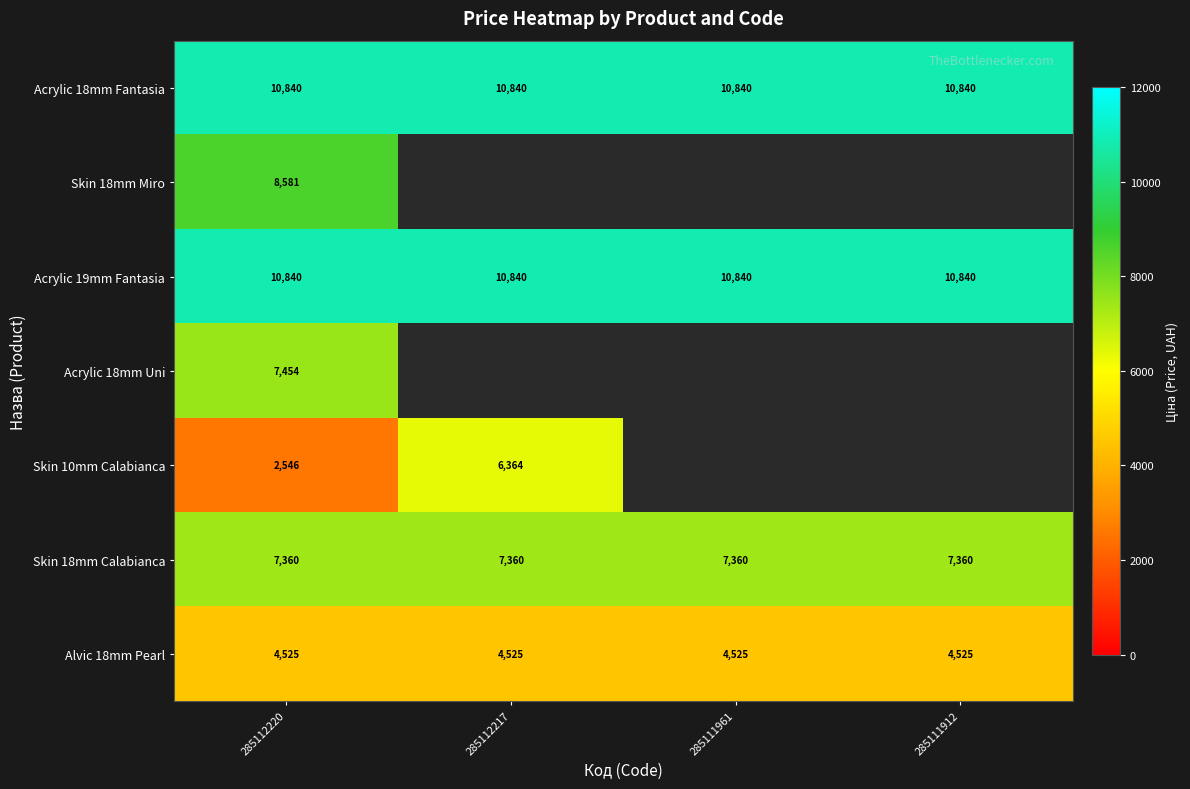

Which category has the lowest value across all series?

285112217